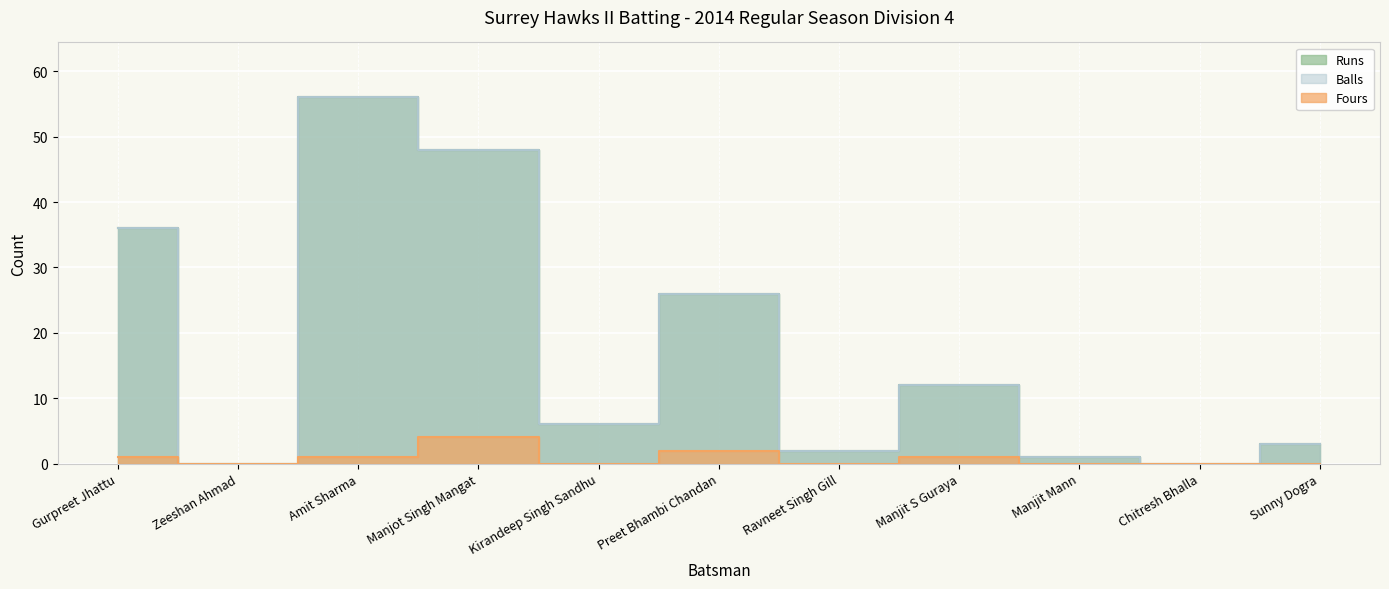

What is the difference between the highest and lowest values at Manjot Singh Mangat?

44